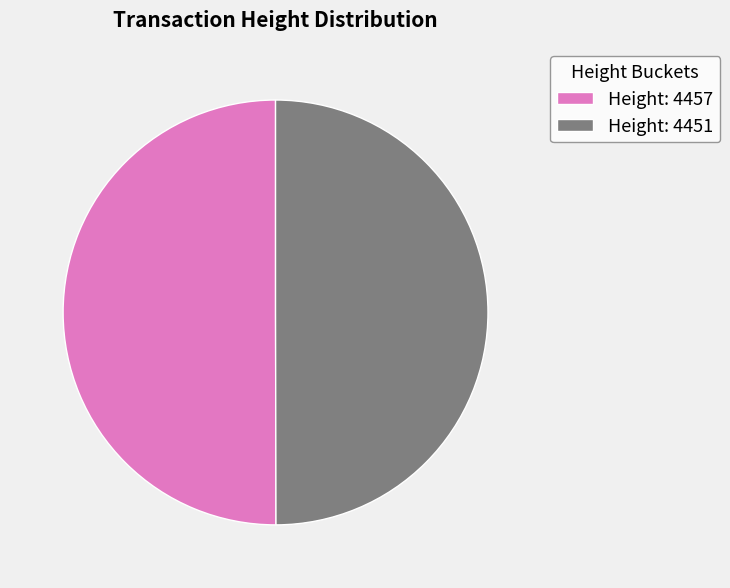

Is the sum of Height: 4457 and Height: 4451 greater than half?

Yes